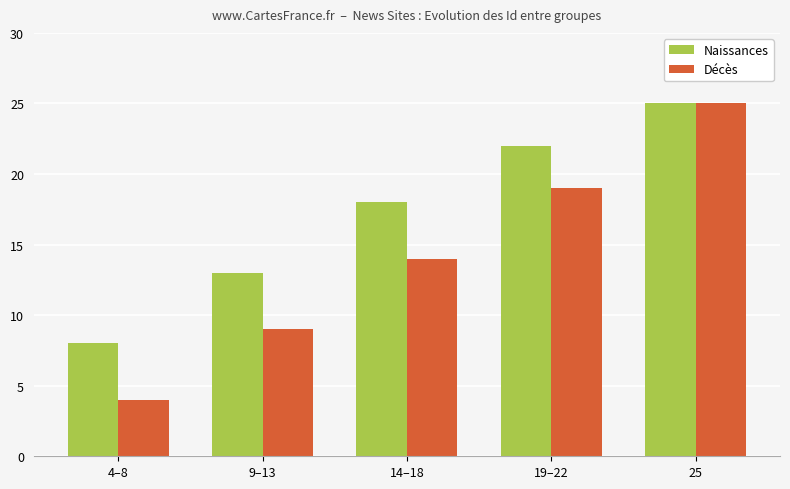

At which category is the sum across all series the highest?

25